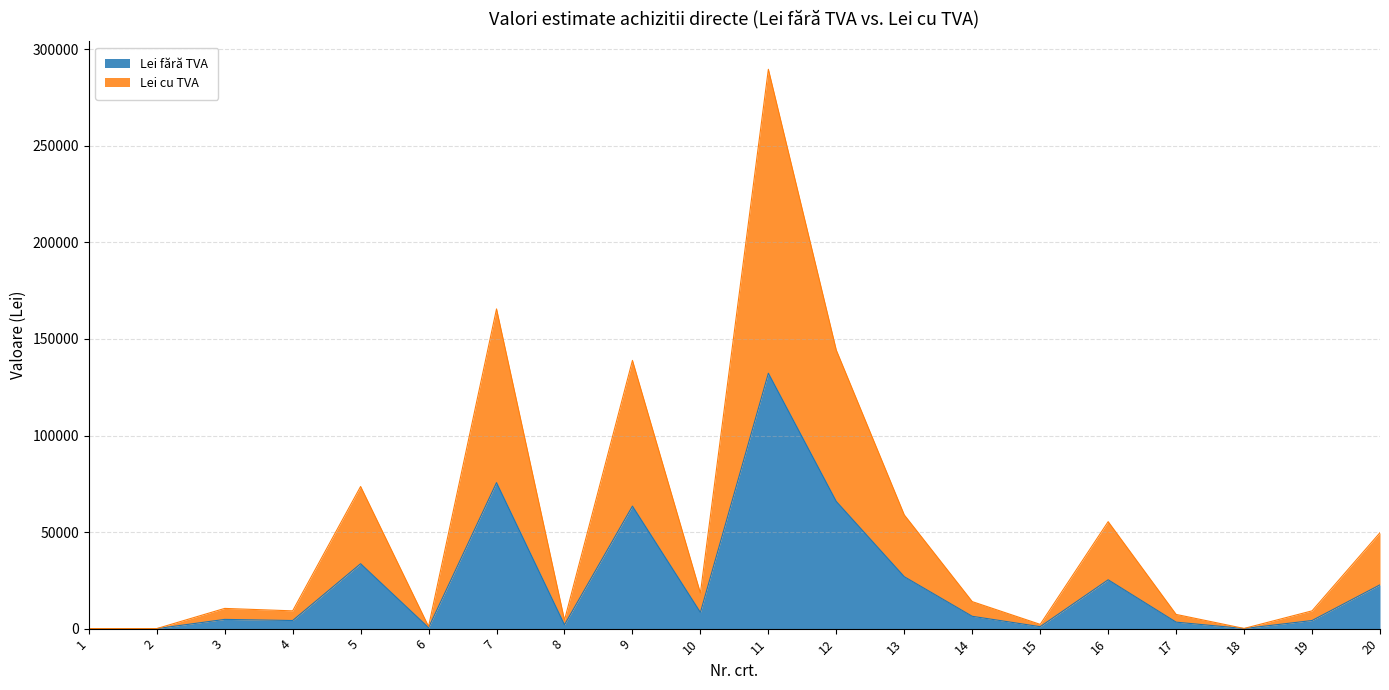

True or false: Lei cu TVA and Lei fără TVA intersect in this chart.

False